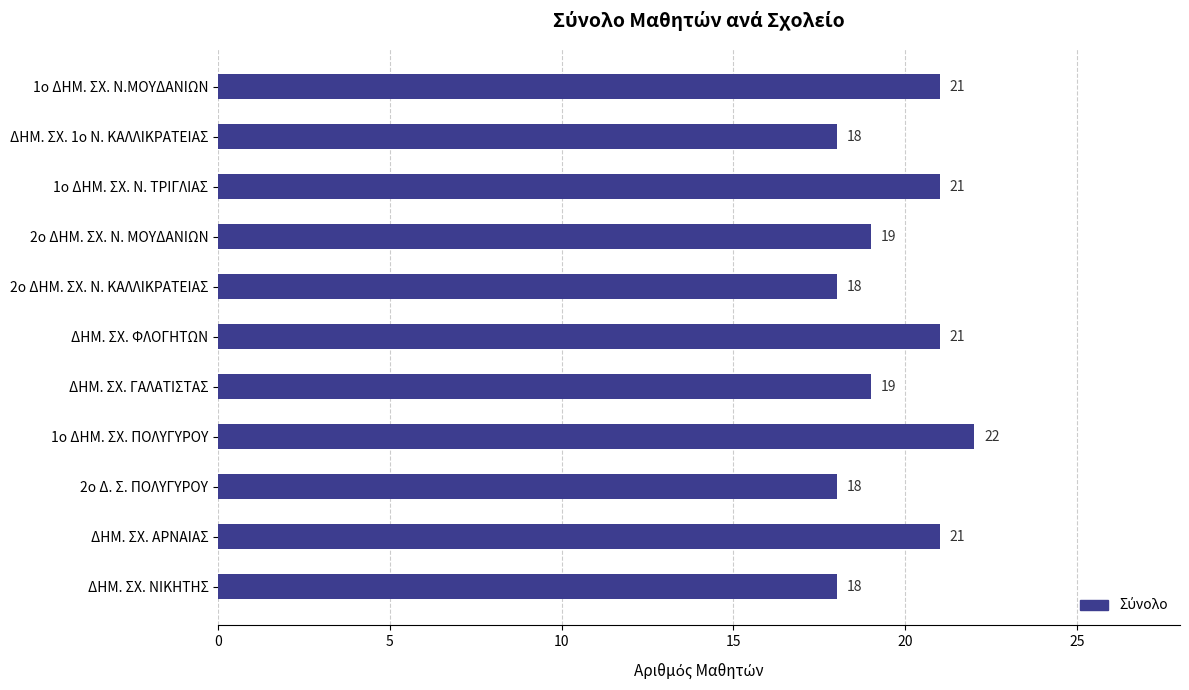

The chart shows a value of 21 at ΔΗΜ. ΣΧ. ΦΛΟΓΗΤΩΝ. True or false?

True